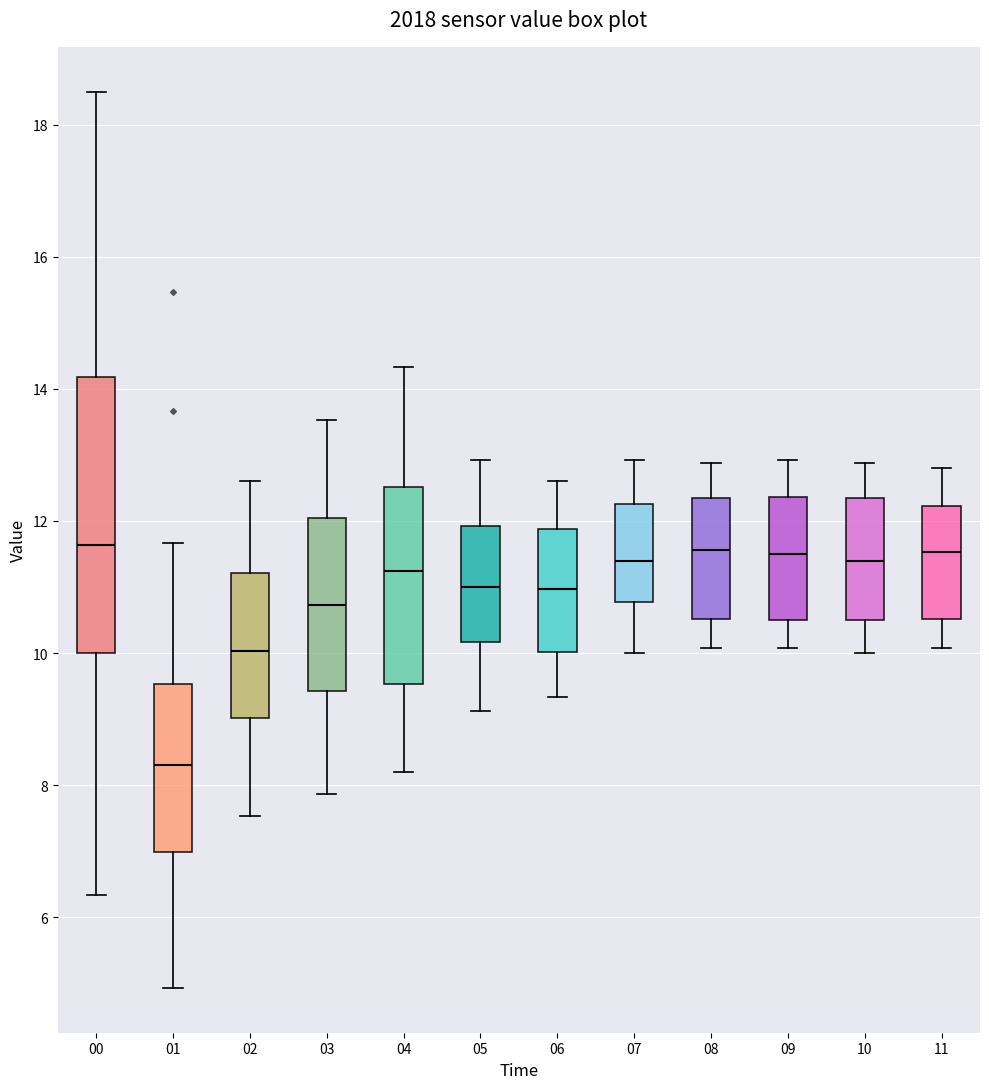

Which box is the tallest, from its lower edge to its upper edge?

00